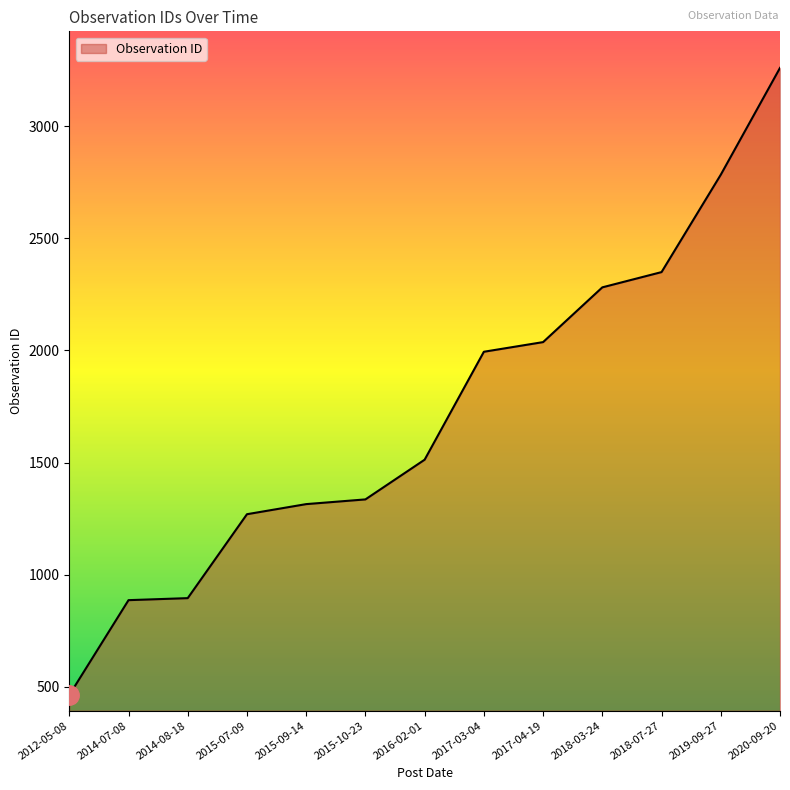

Read the value at 2014-07-08, to the nearest 100.

900